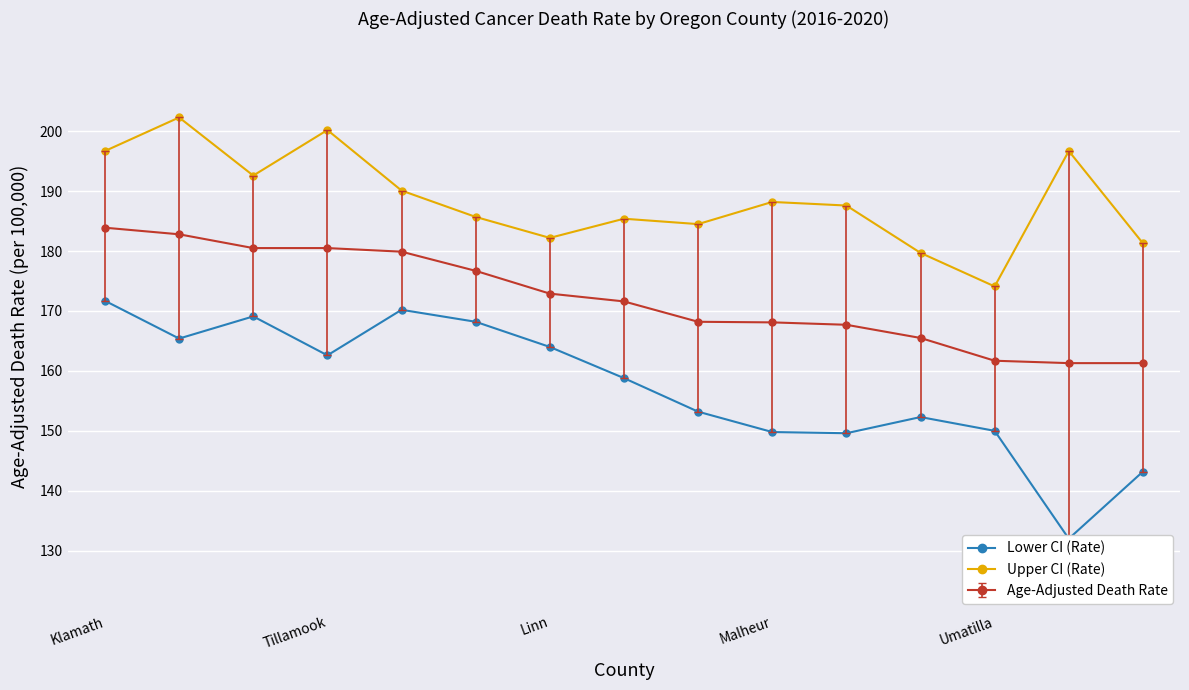

True or false: Upper CI (Rate) and Age-Adjusted Death Rate intersect in this chart.

False